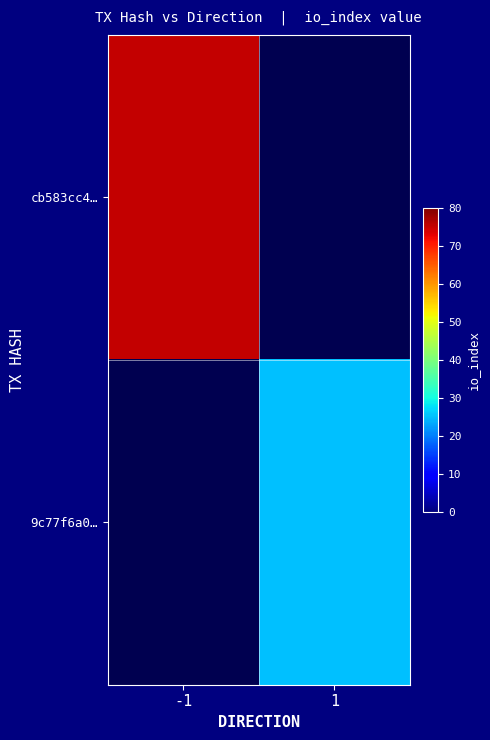

Is the value of 9c77f6a0… at 1 greater than the value of cb583cc4… at -1?

No